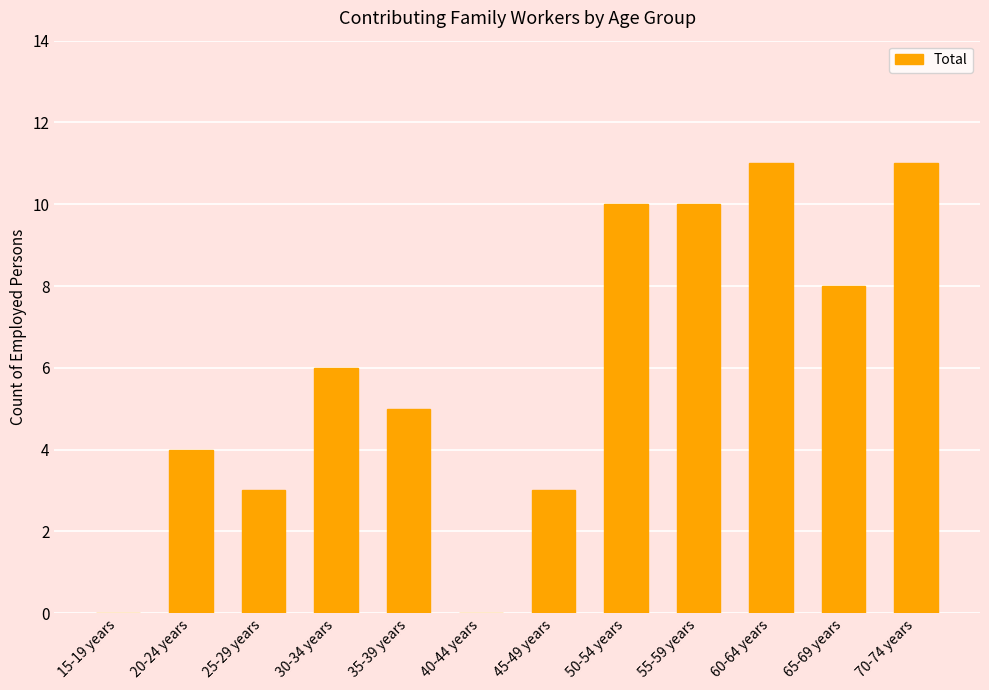

The chart shows a value of 5 at 35-39 years. True or false?

True